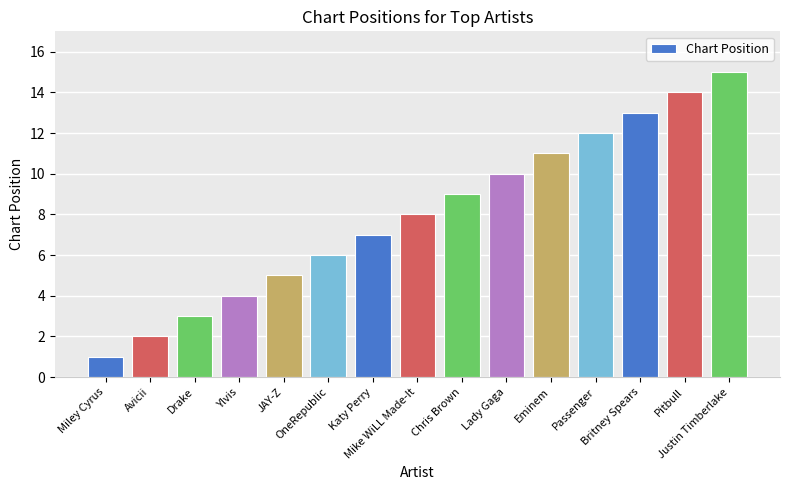

What is the sum of all values?

120